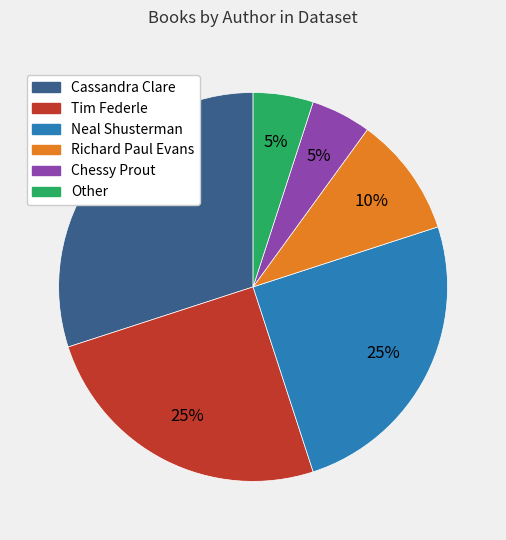

To the nearest percent, what is the average slice percentage?

17%